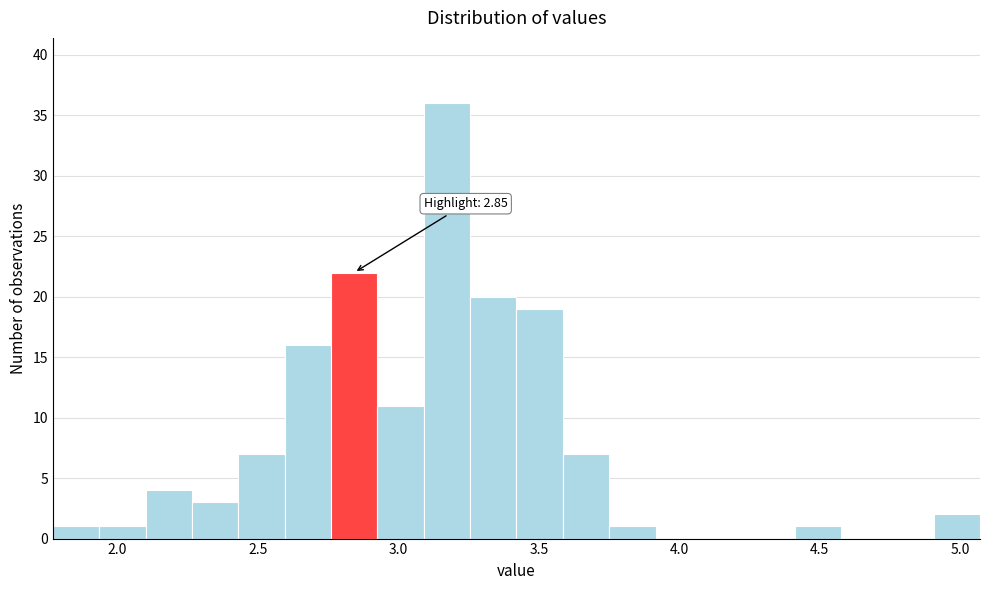

Around what value on the x-axis is the tallest bar? Give the approximate position of its centre, as read against the axis.

3.15